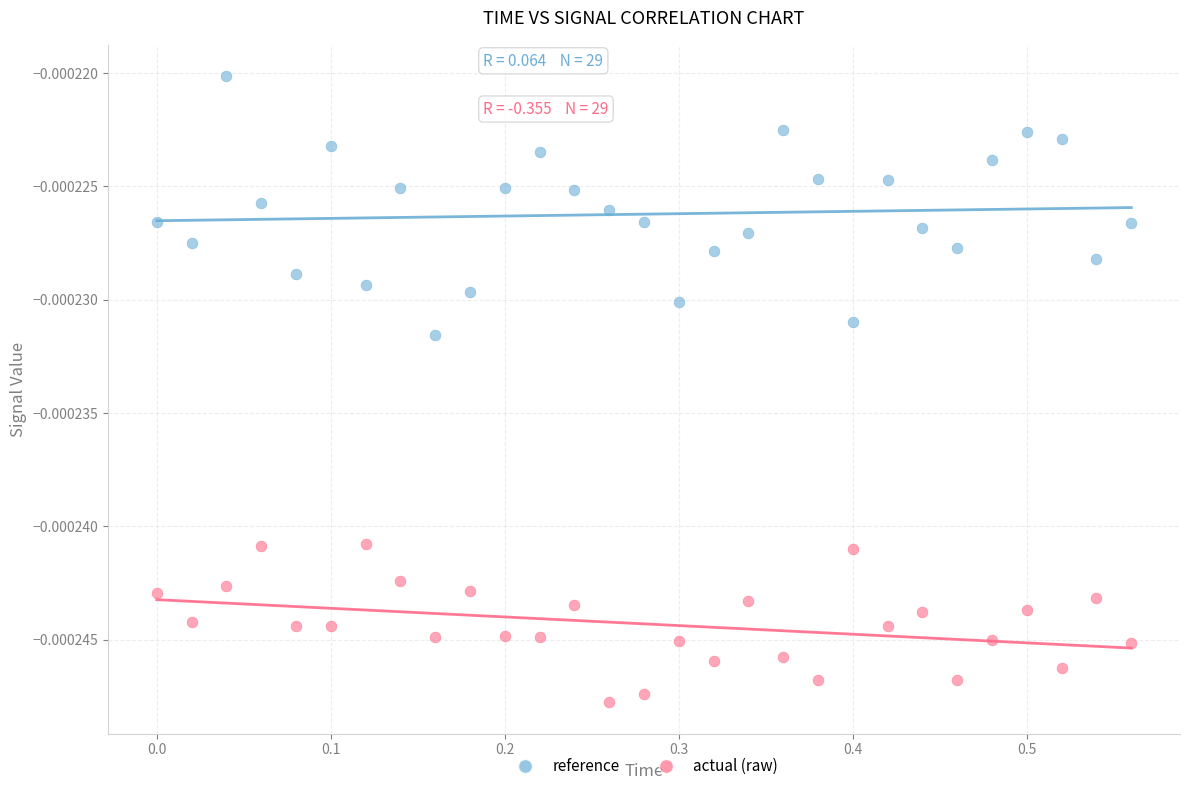

Which series has the widest spread of Y values?

reference